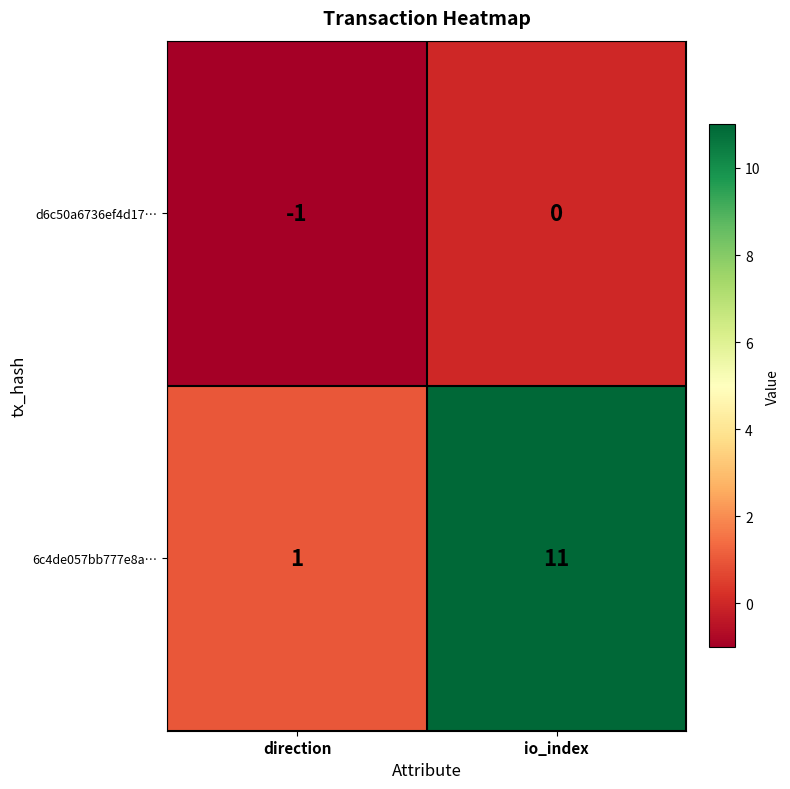

At io_index, list the series in order from largest to smallest.

6c4de057bb777e8a…, d6c50a6736ef4d17…